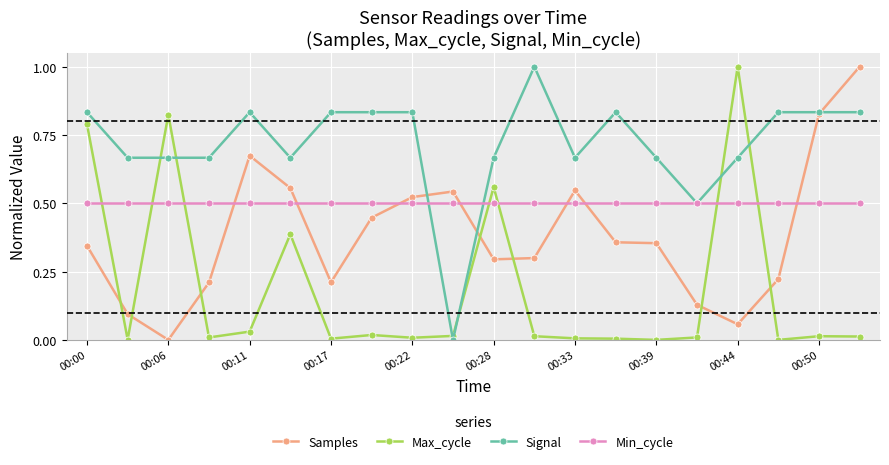

True or false: Signal and Max_cycle intersect in this chart.

True